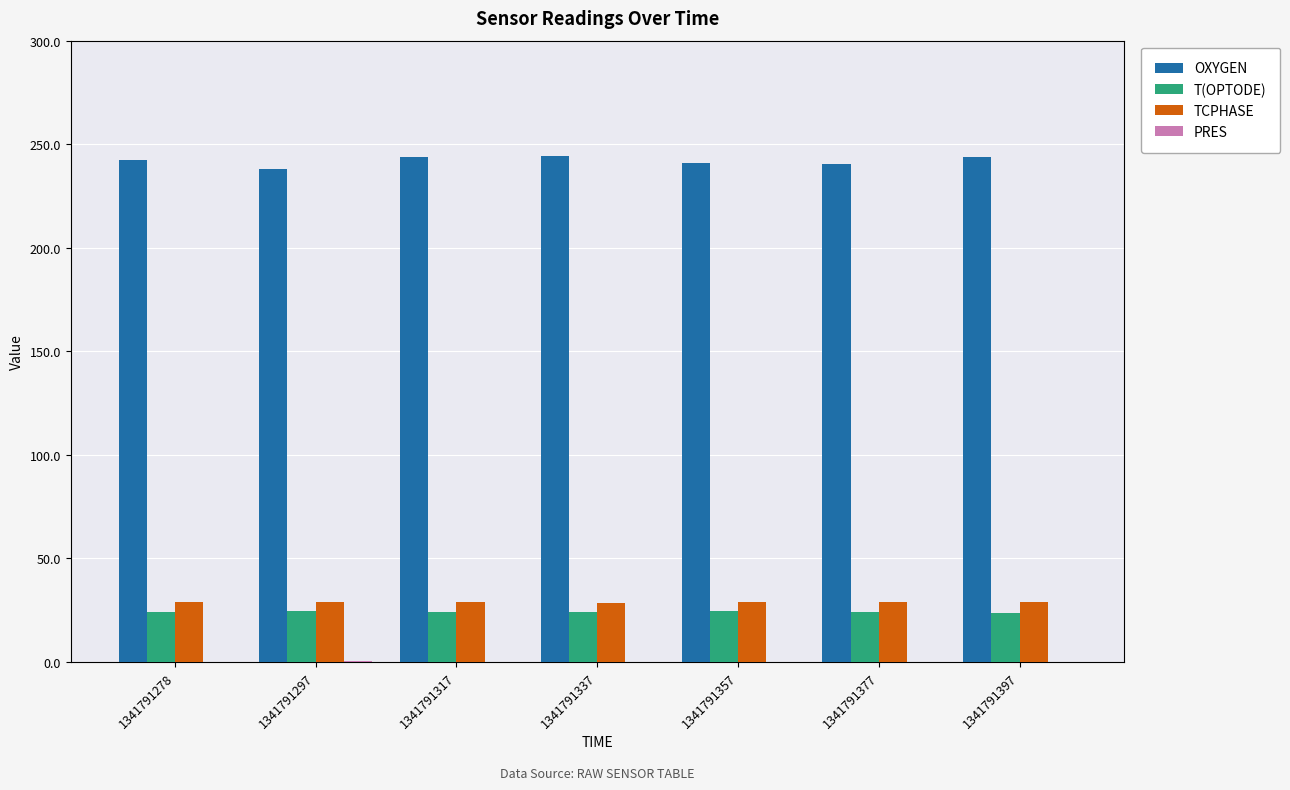

The T(OPTODE) series shows 23.8 at 1341791397. True or false?

True